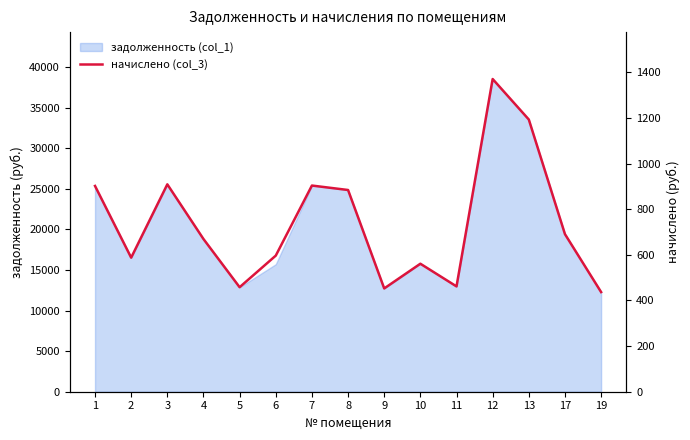

How many values are below 669?

7